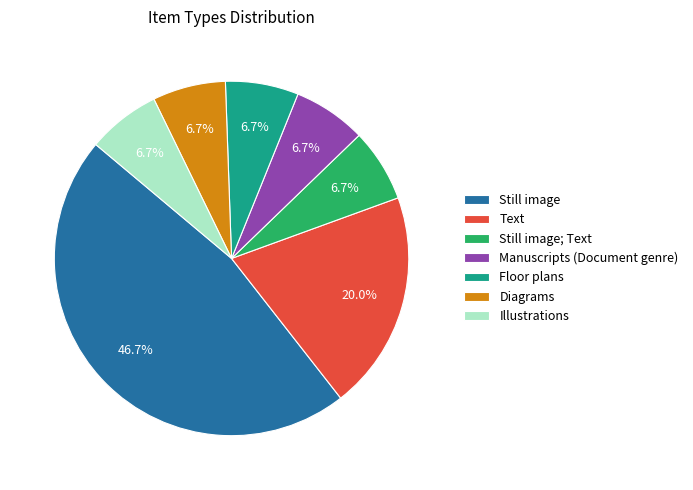

To the nearest percent, what is the difference between the Still image and Text slice percentages?

27%